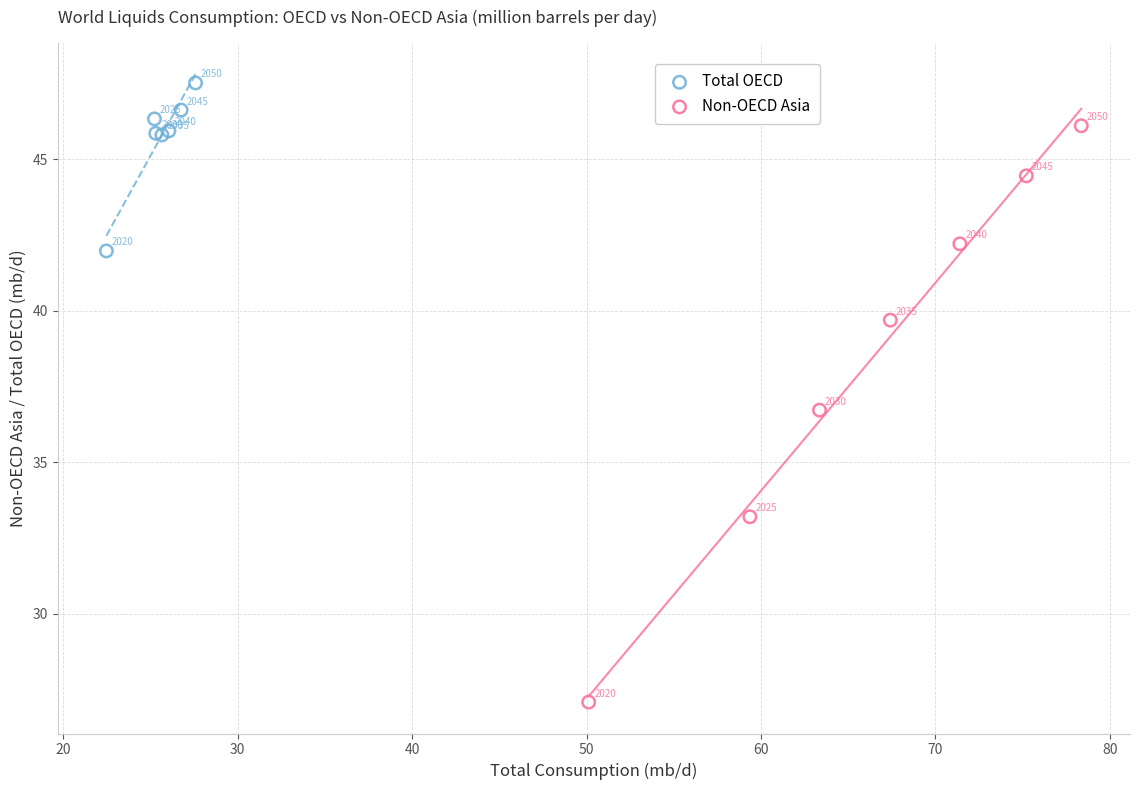

Which series contains the highest Y value?

Total OECD